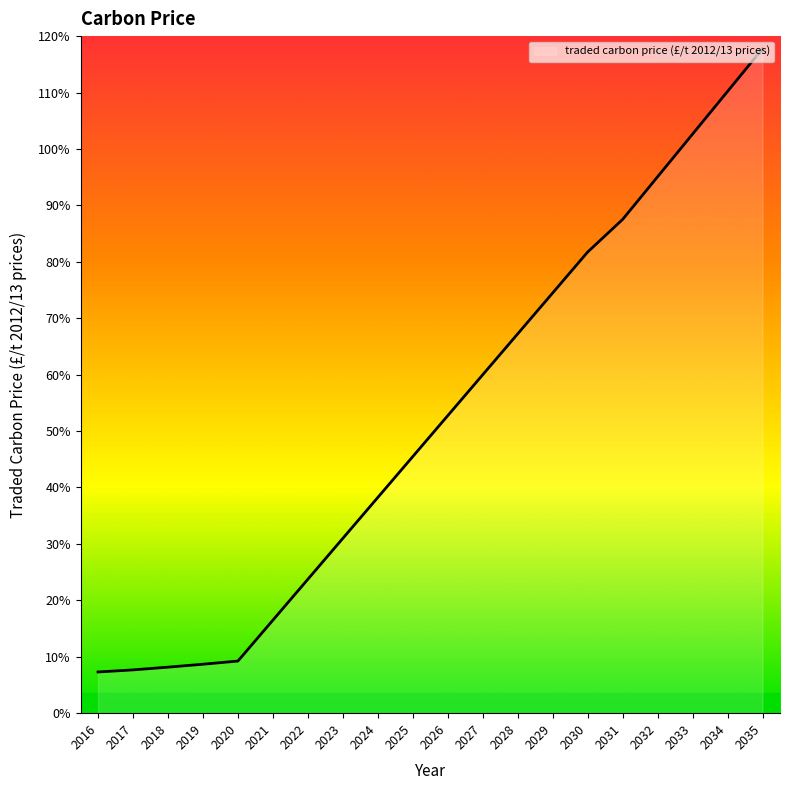

Where is the data nearest to the value 62?

2027